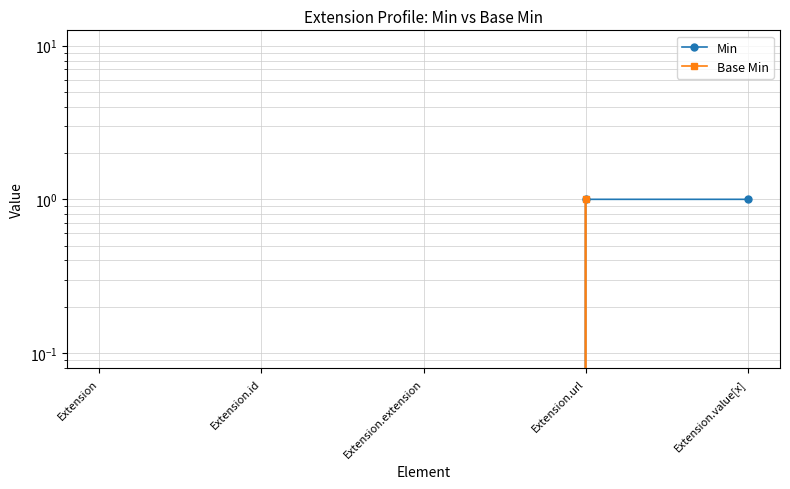

What is the label of the 3rd point from the left?

Extension.extension